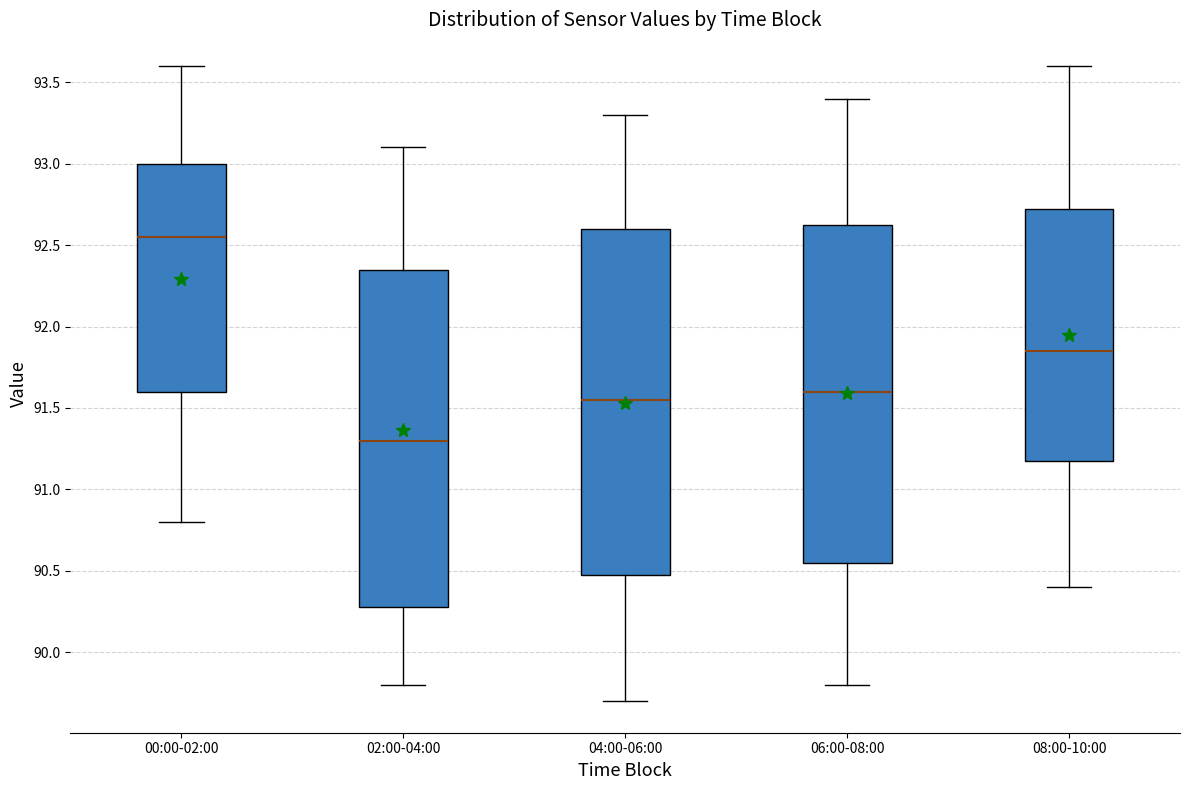

Which box has the highest median line?

00:00-02:00